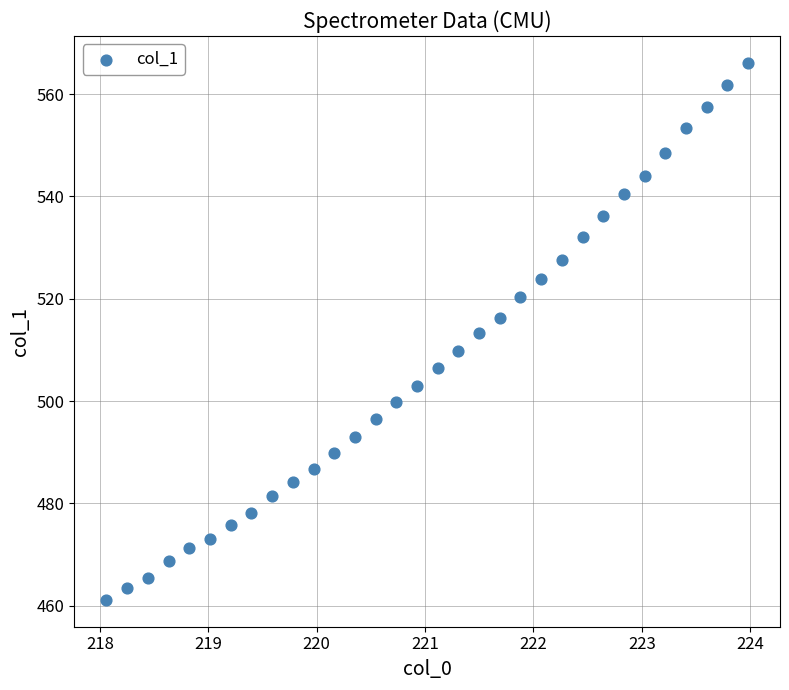

What is the range of X values (max minus min)?

5.9